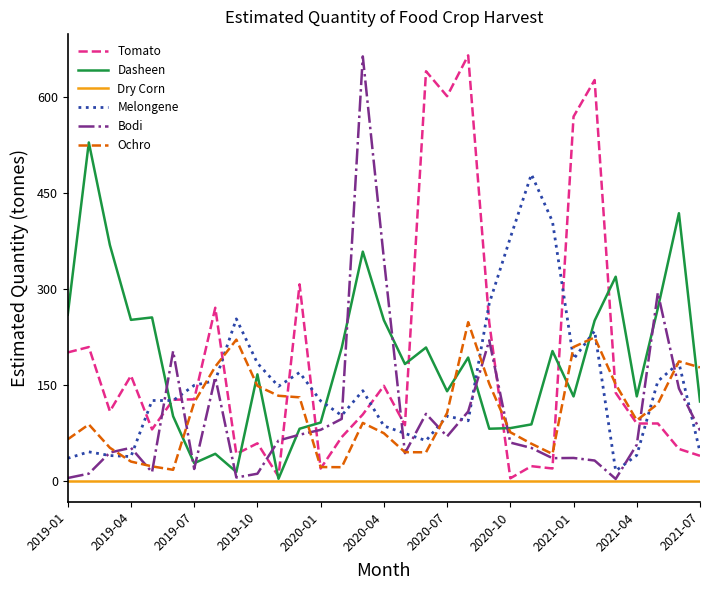

True or false: Ochro has more than 0 points higher than both neighbors.

True